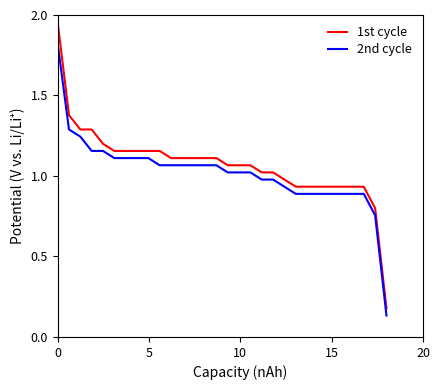

What is the difference between the maximum and minimum values in the 2nd cycle series?

1.7